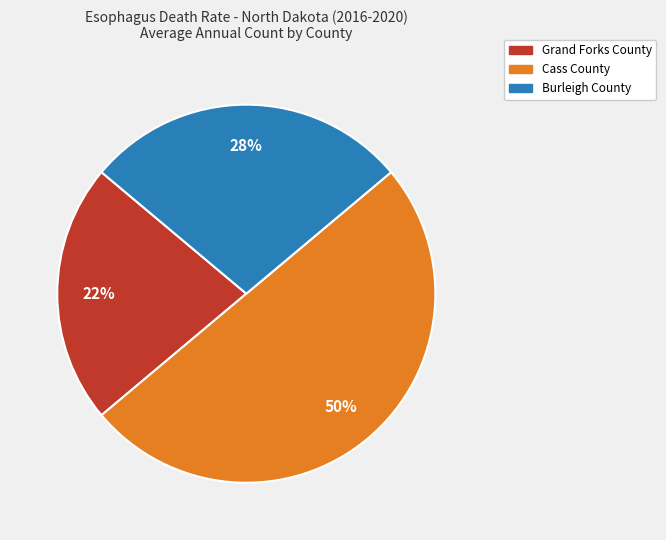

To the nearest percent, what portion does Burleigh County represent?

28%